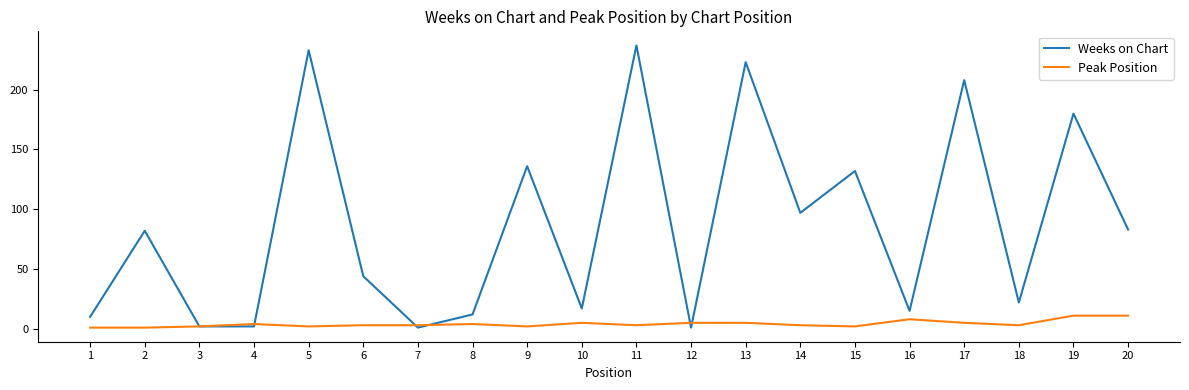

What is the average value of the Weeks on Chart series?

87